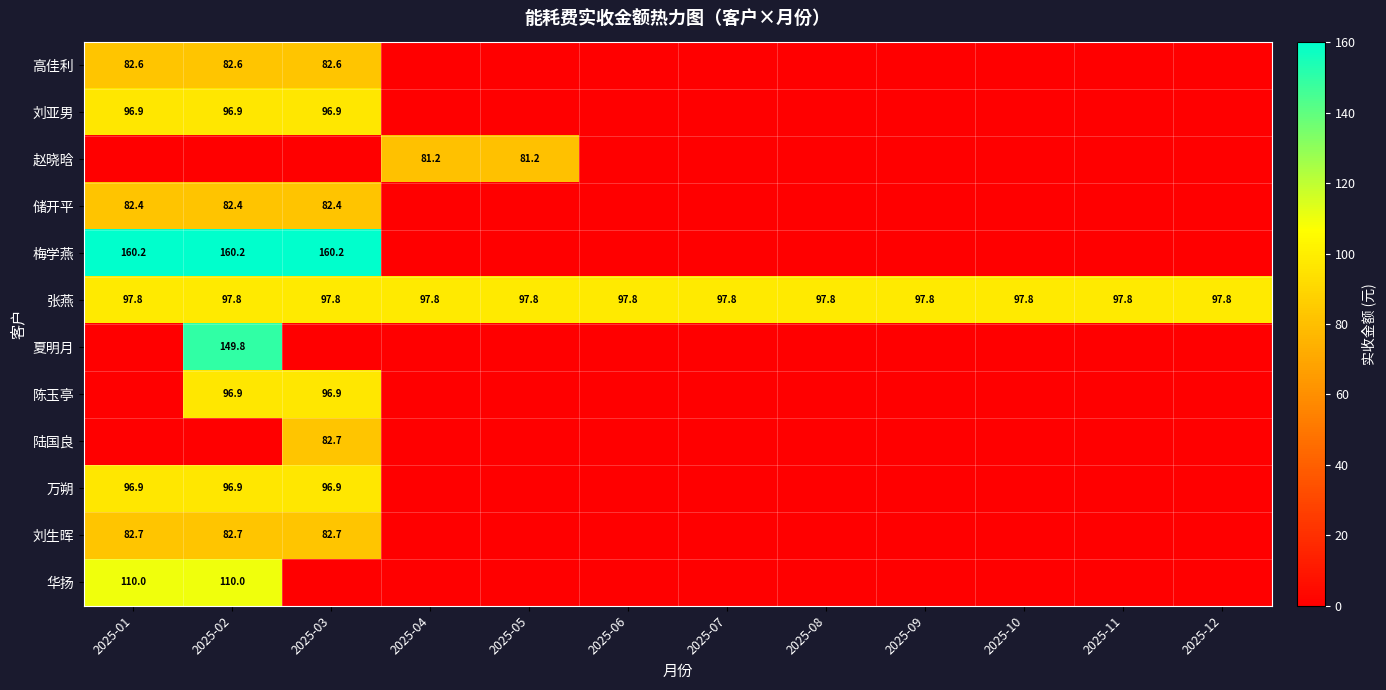

At how many categories does at least one series exceed 74?

12